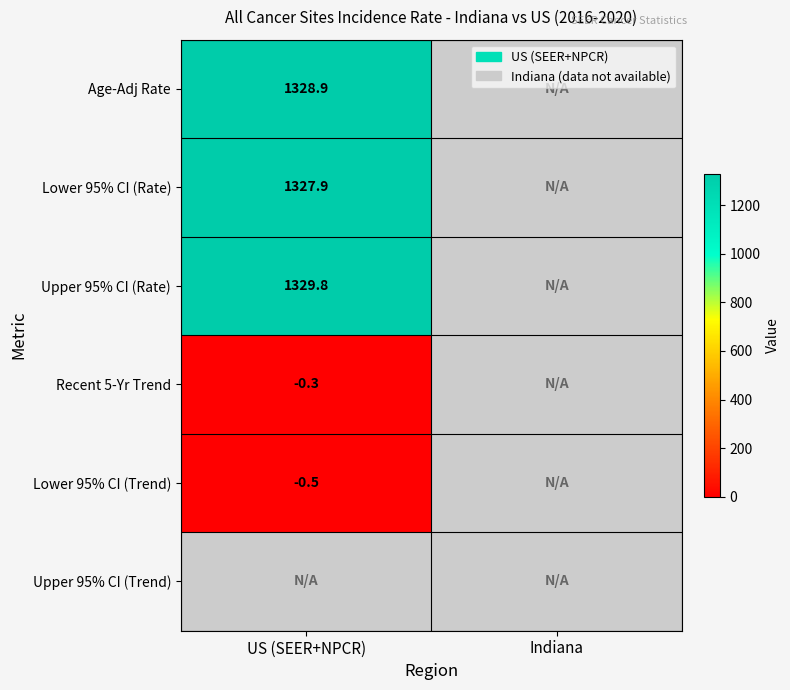

Is it true that Lower 95% CI (Trend) equals -0.8 at US (SEER+NPCR)?

False